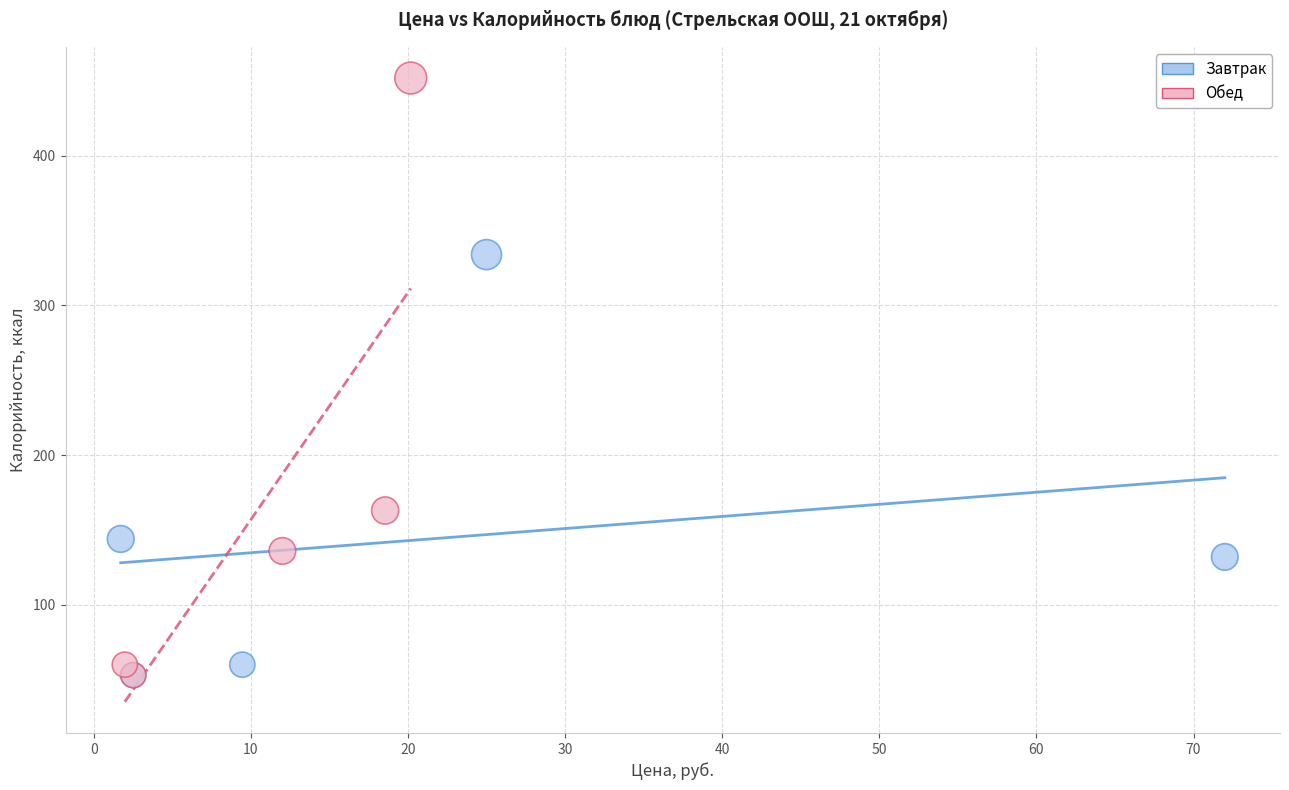

Which series has the widest spread of Y values?

Обед